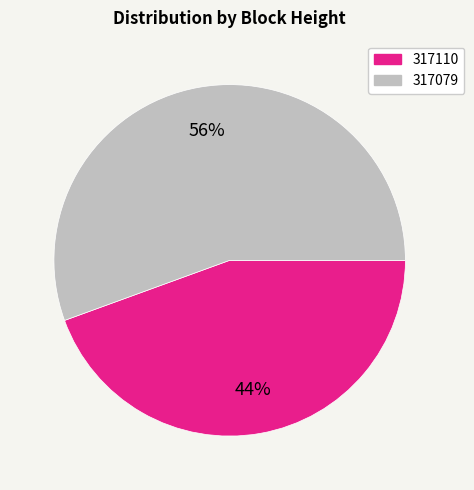

The 317079 slice represents 56% of the pie. True or false?

True